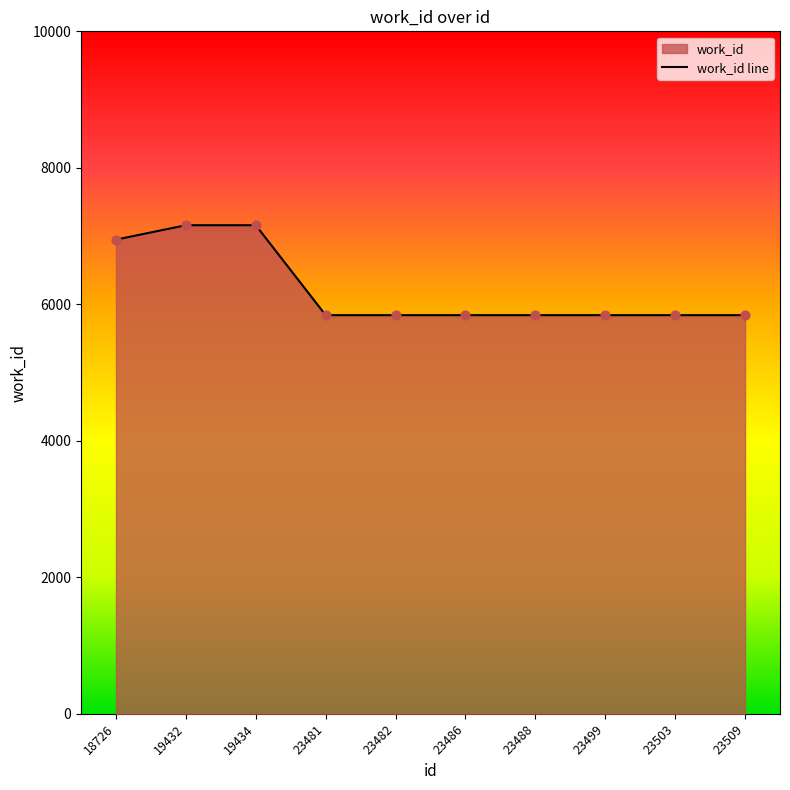

Between 23481 and 23488, which is larger?

23481